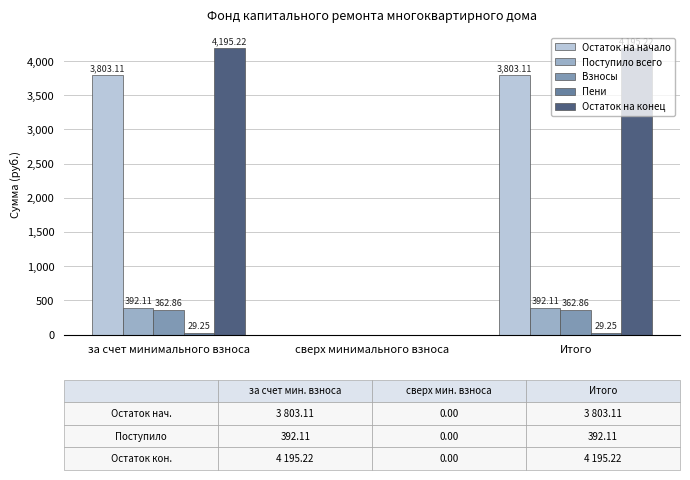

What is the sum of all Остаток на начало values?

7606.2